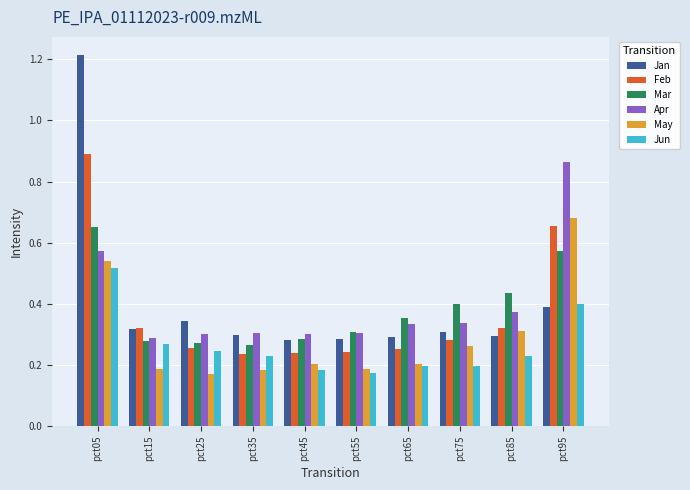

Is it true that Jan equals 0.4 at pct05?

False